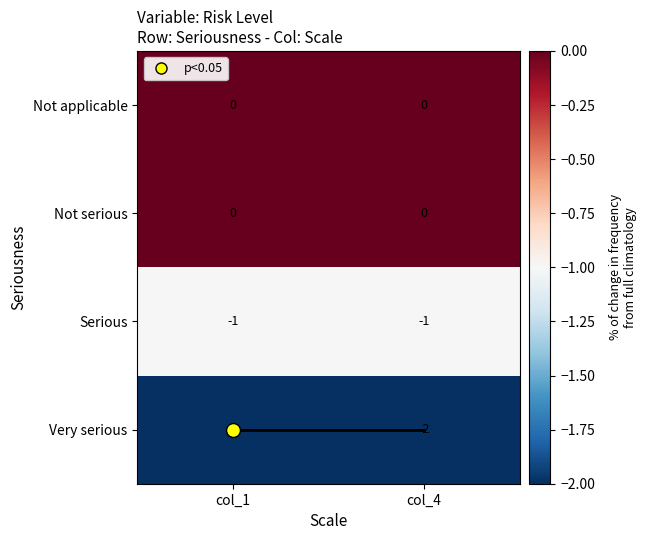

Is it true that Serious equals -2 at col_1?

False